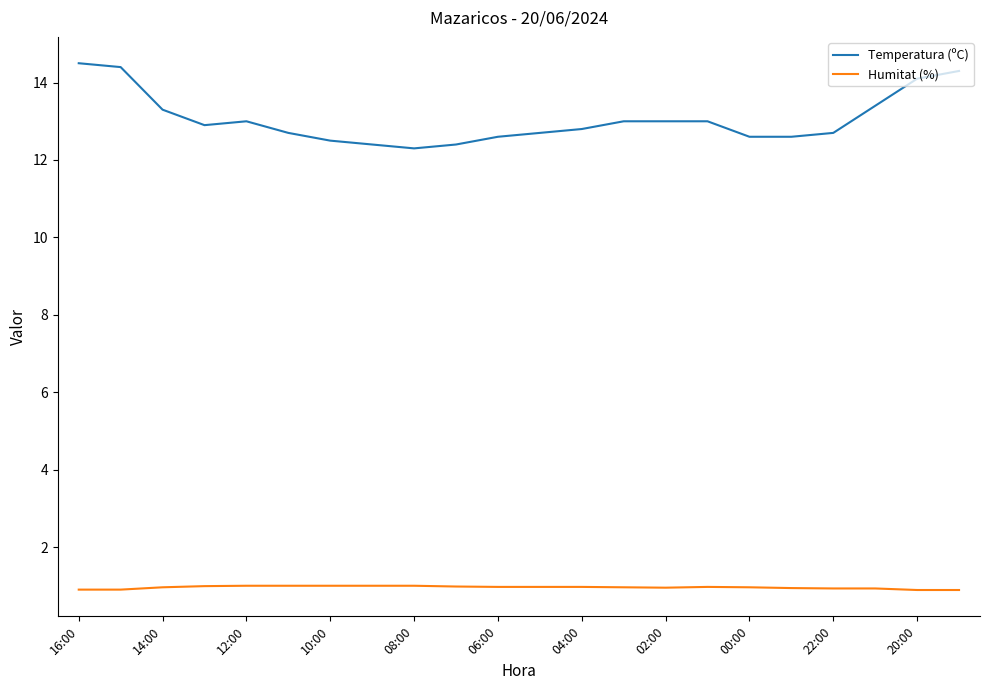

True or false: Humitat (%) and Temperatura (ºC) cross at least once.

False